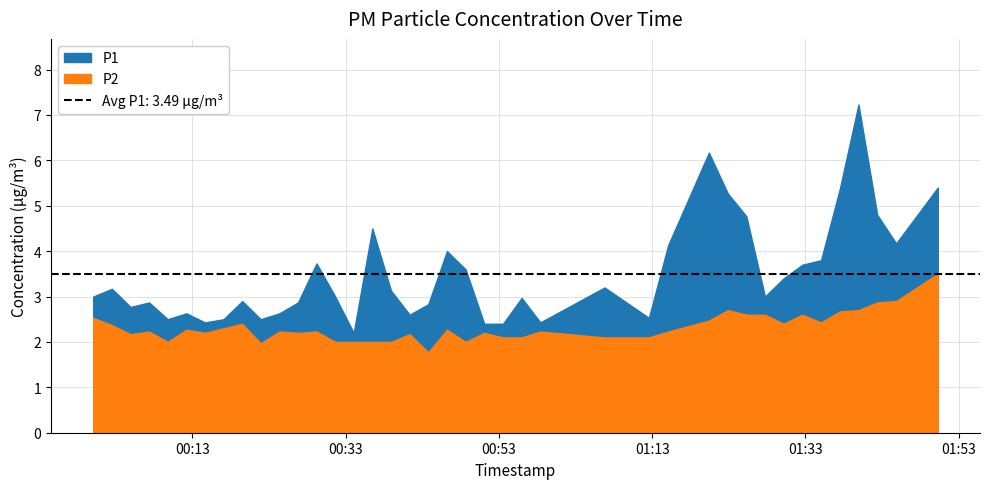

In P1, how many points are higher than both neighbors (excluding endpoints)?

11